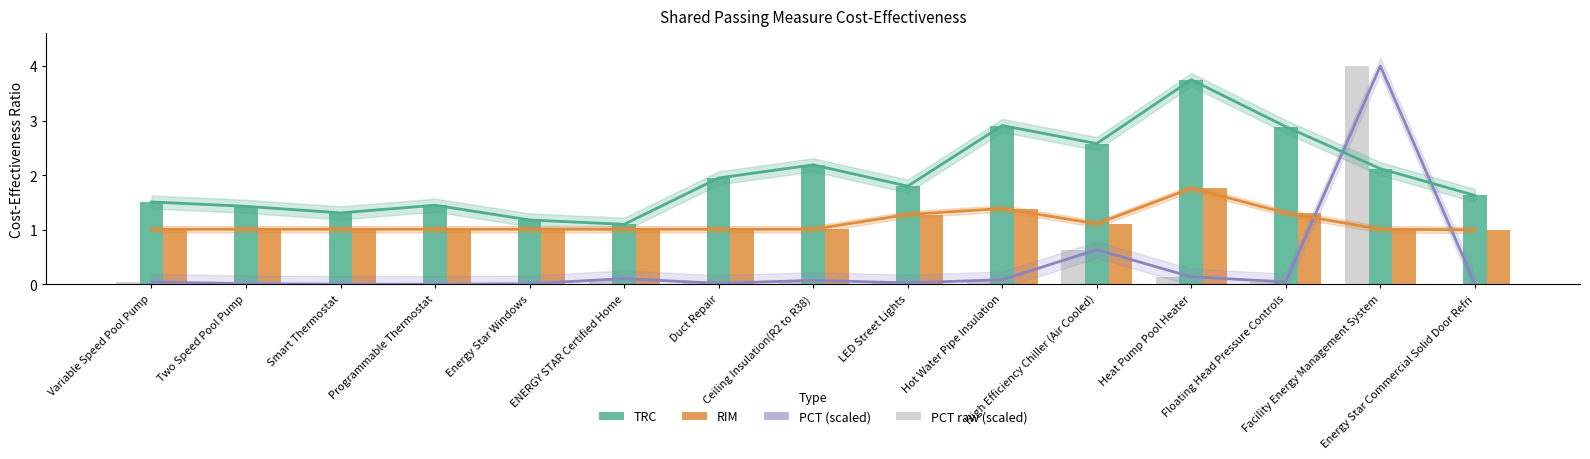

At which label does TRC reach its peak?

Heat Pump Pool Heater